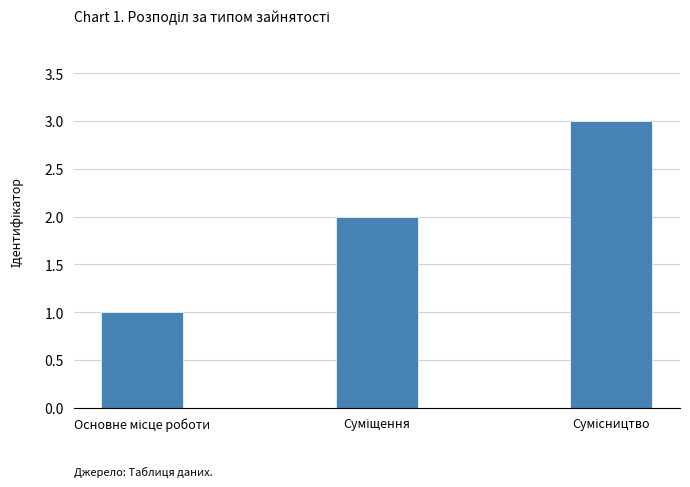

What is the sum of all values?

6